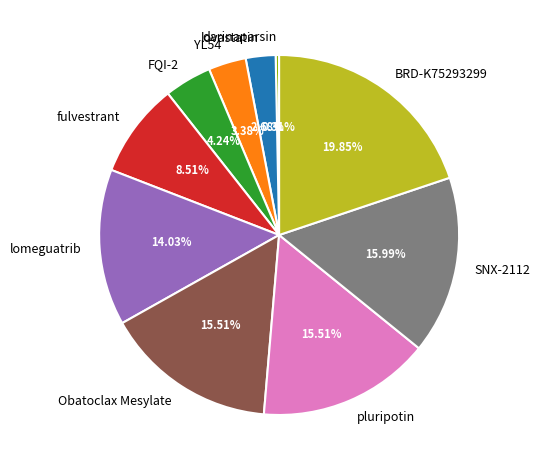

What is the largest slice in the pie chart?

BRD-K75293299